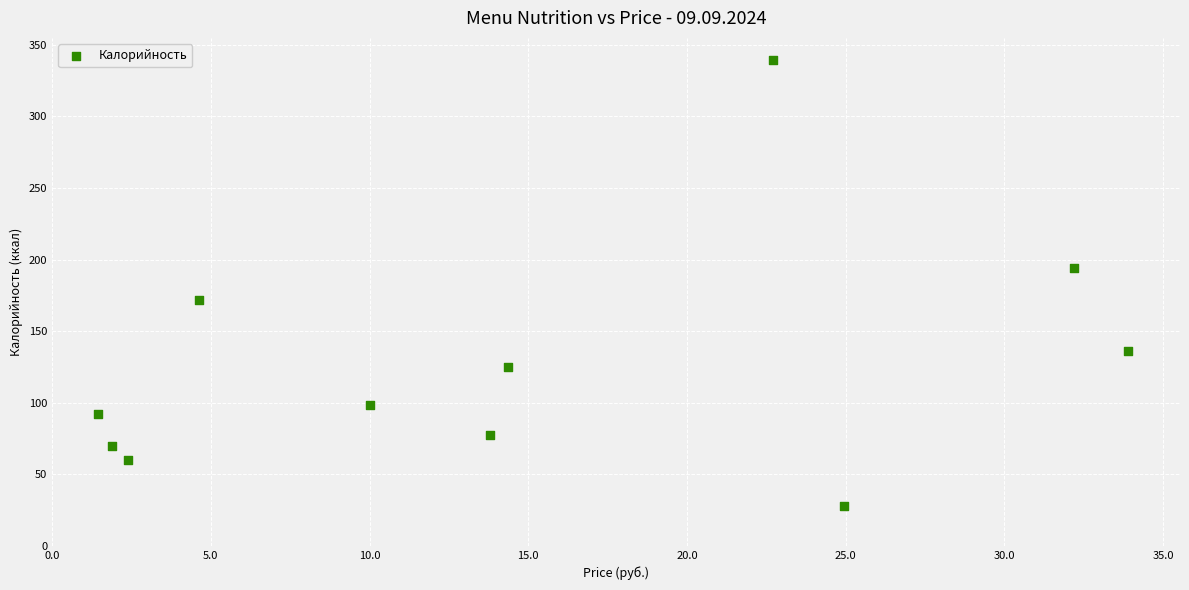

What is the range of Y values (max minus min)?

311.3